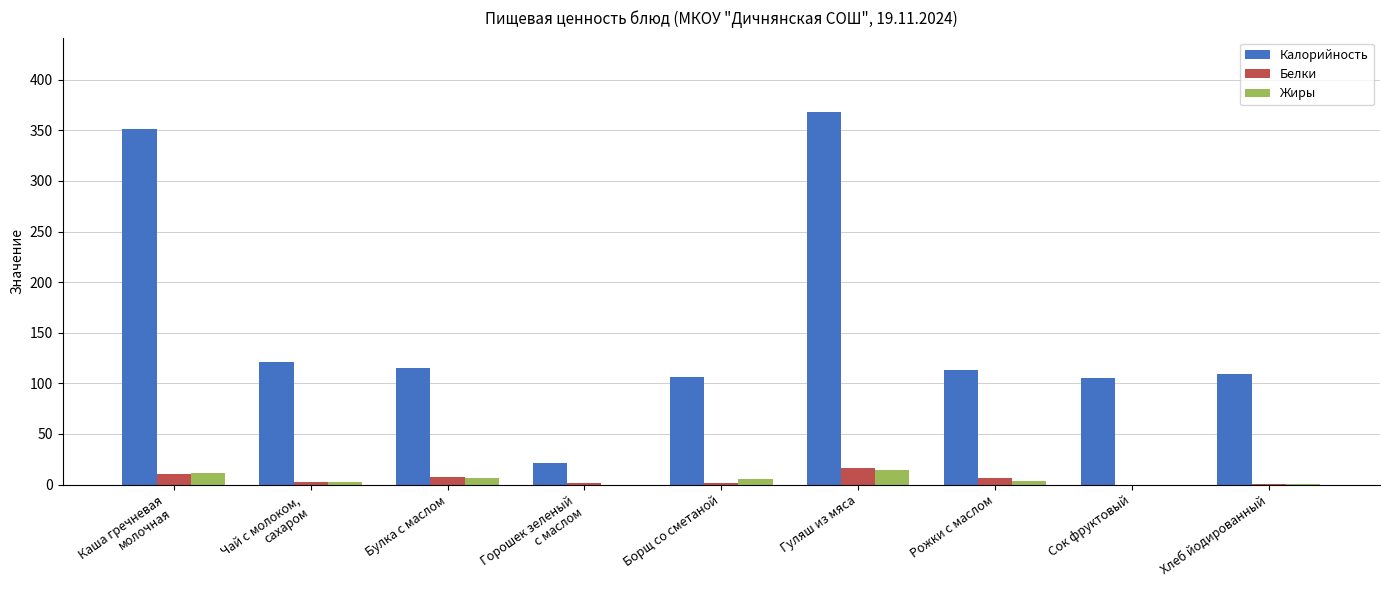

The Жиры series shows 11.1 at Каша гречневая
молочная. True or false?

True